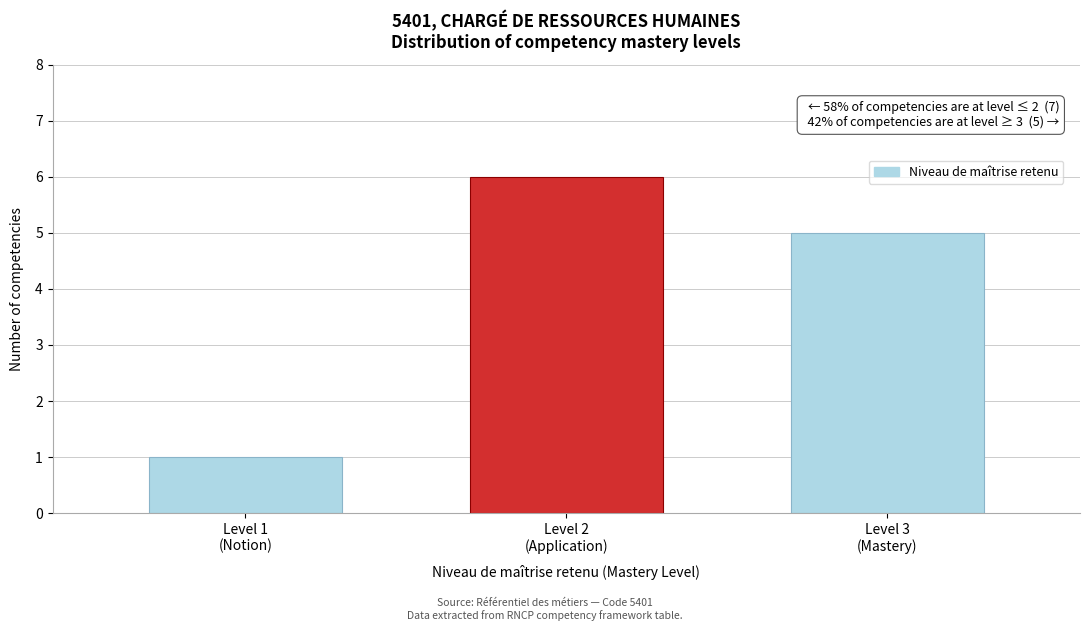

Reading left to right, extract all data points from this chart.

1	6	5